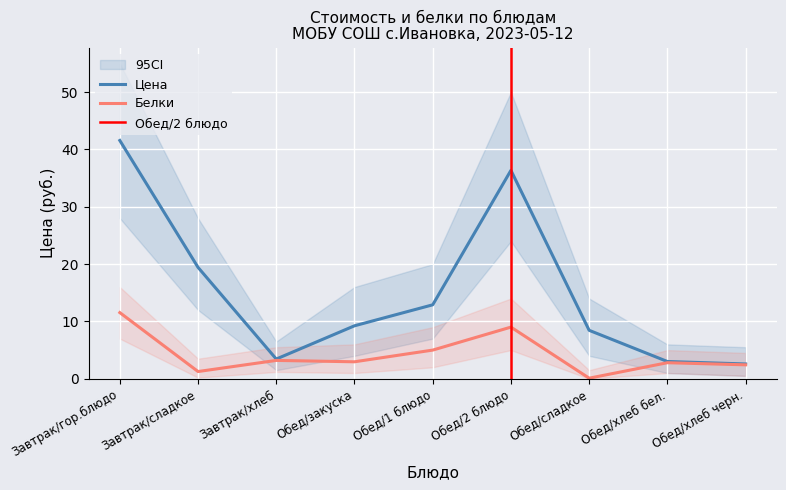

What is the approximate value of Белки at Завтрак/сладкое?

1.3